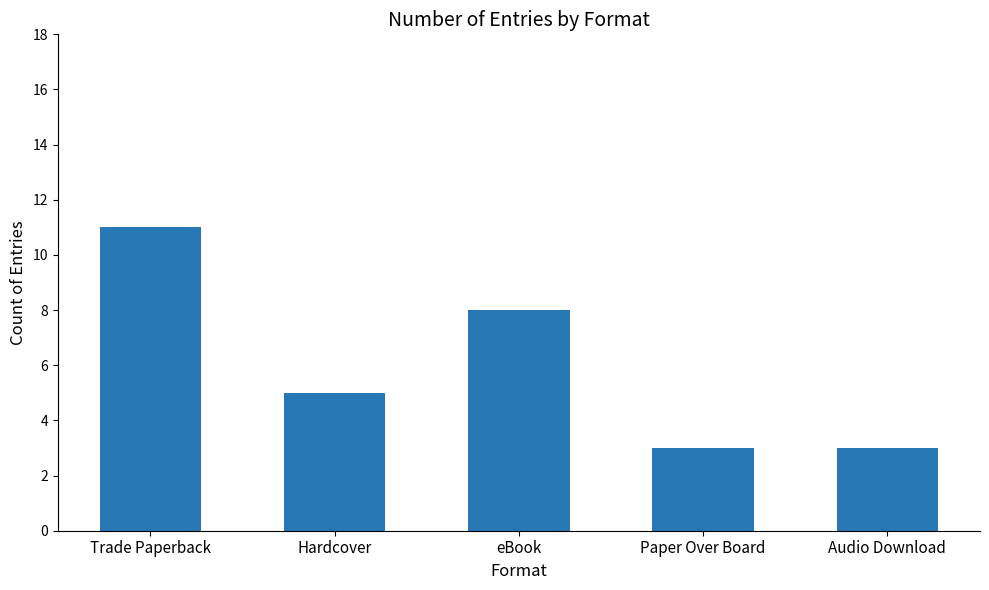

What is the value of the 1st bar from the left?

11